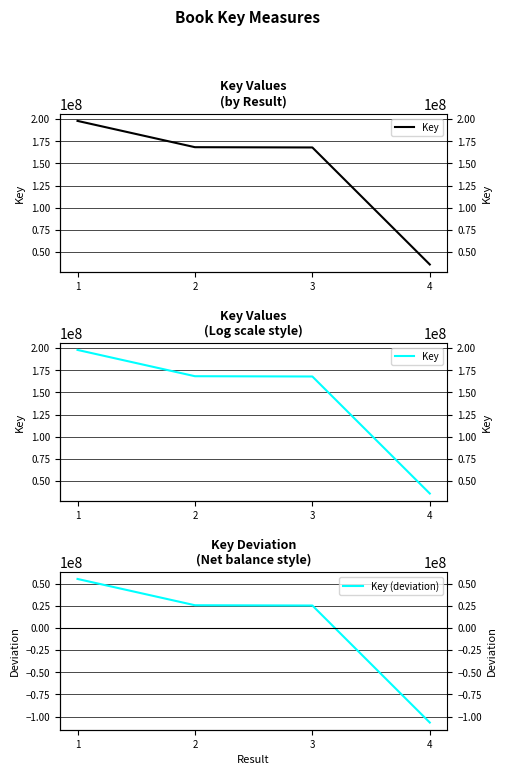

True or false: Key and Key (deviation) intersect in this chart.

False